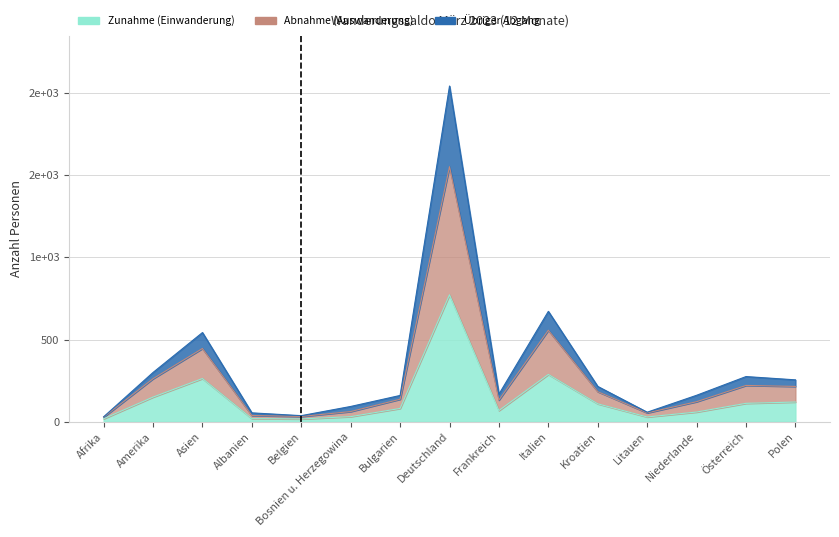

What value does the Zunahme (Einwanderung) series have at Kroatien, to the nearest 50?

100